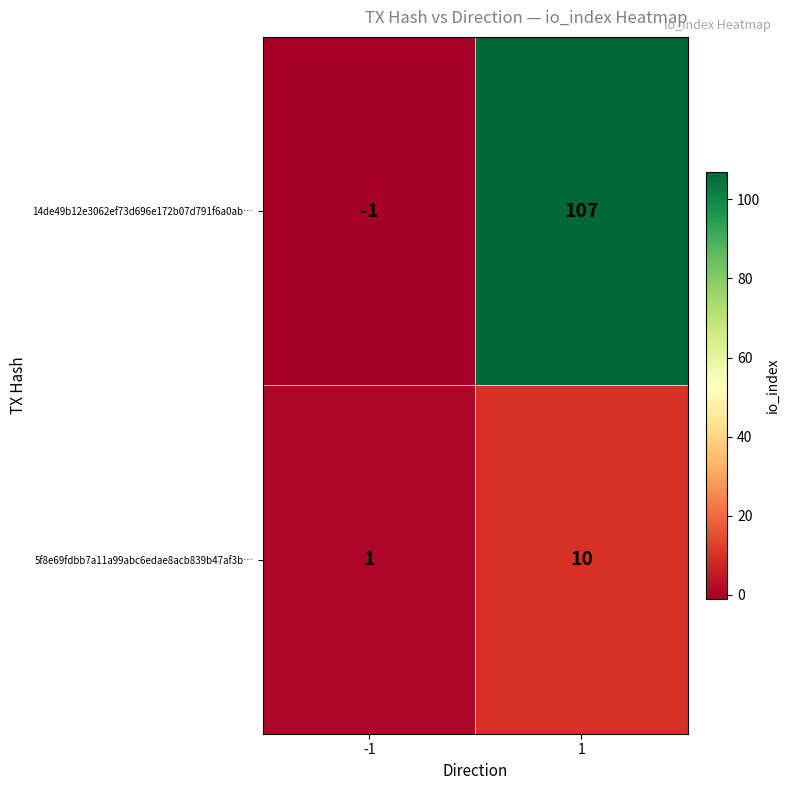

True or false: 5f8e69fdbb7a11a99abc6edae8acb839b47af3b… has a value of 10 at 1.

True